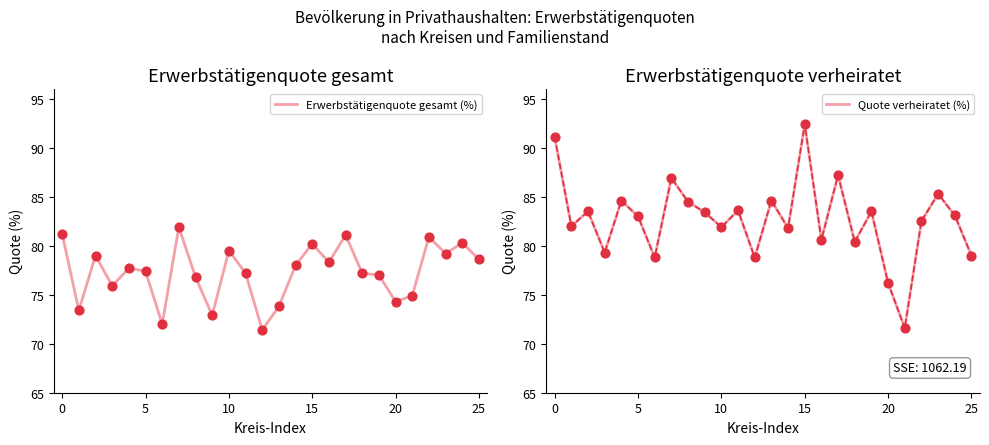

What are all the series names shown in the legend?

Erwerbstätigenquote gesamt (%), Quote verheiratet (%)